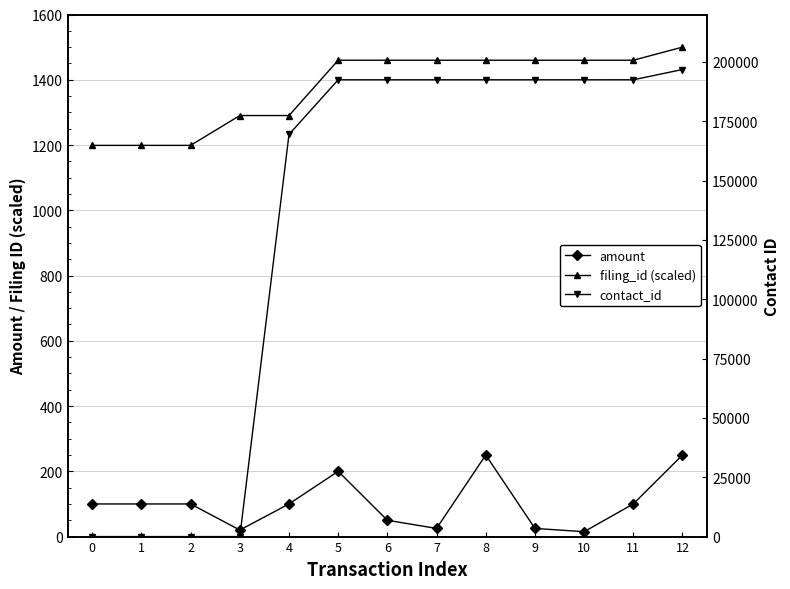

What is the value of the contact_id point at the 11th from the left?

192486.0